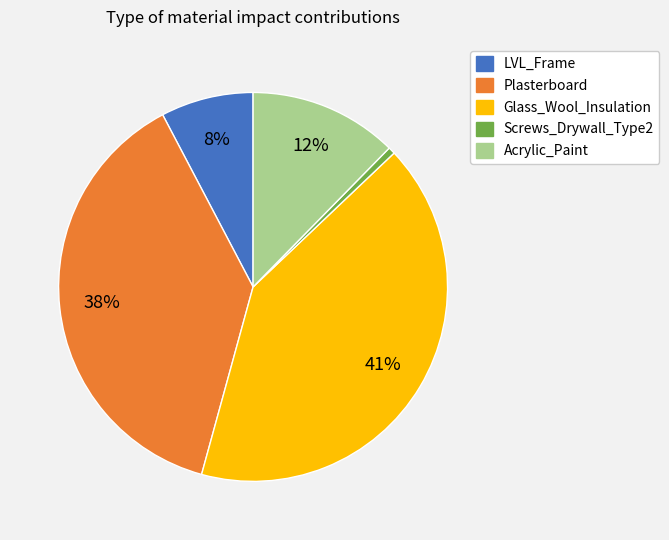

Combined, do Acrylic_Paint and Glass_Wool_Insulation account for over 50%?

Yes